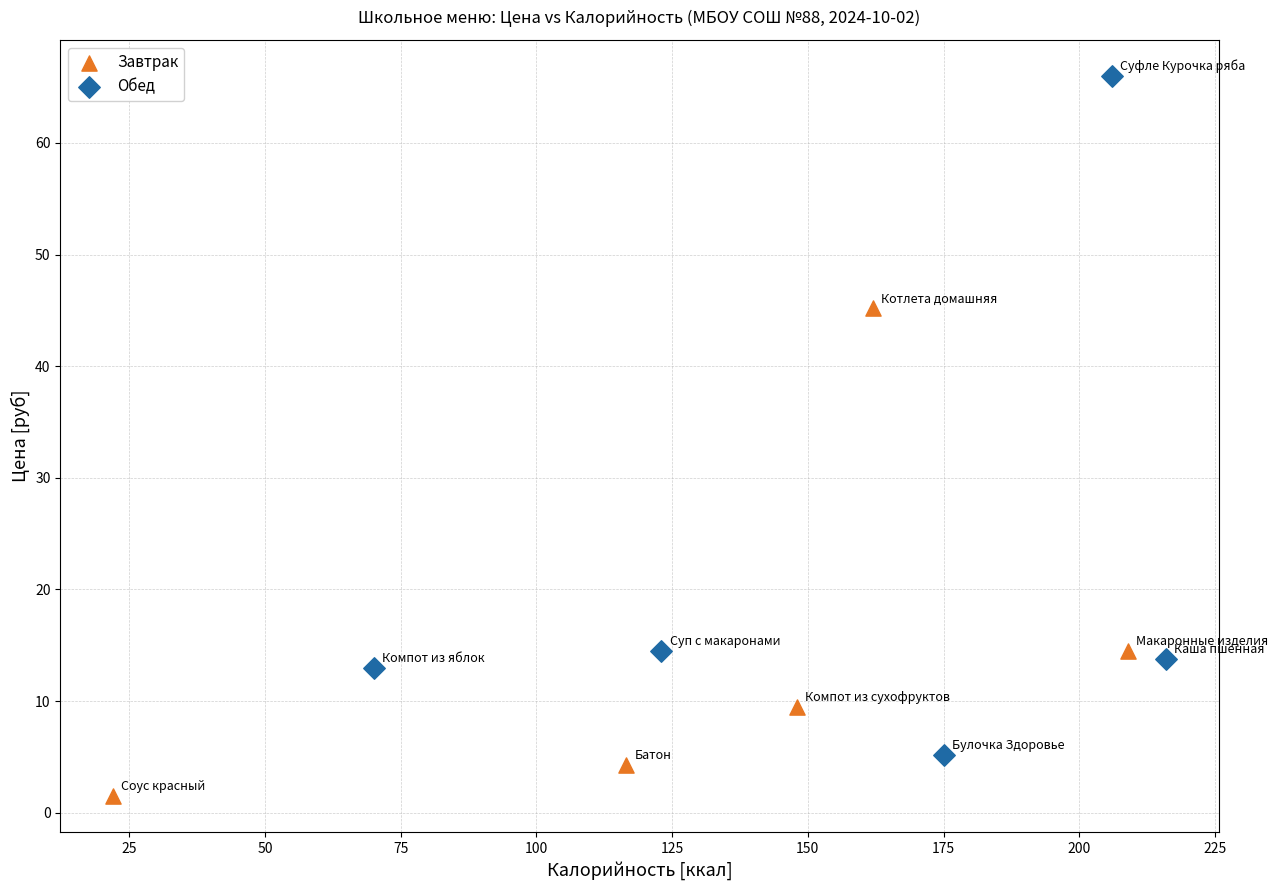

Which series reaches the maximum Y coordinate?

Обед